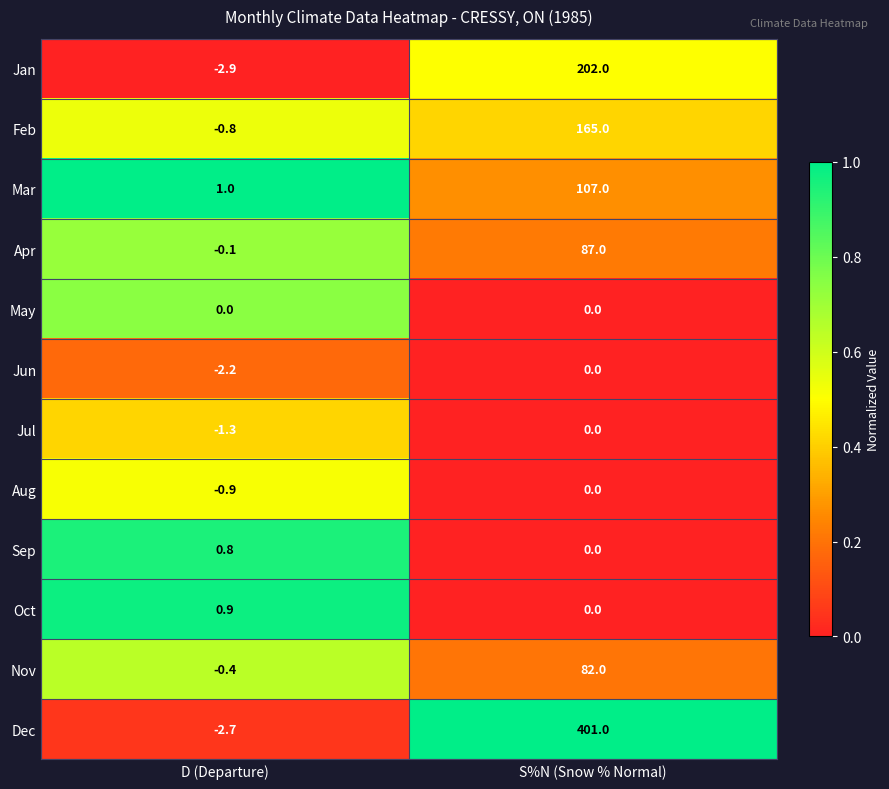

Is it true that Jan equals 202.0 at S%N (Snow % Normal)?

True